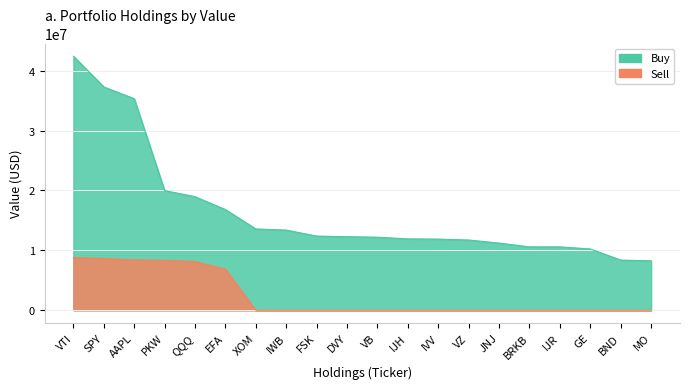

Reading left to right, extract all data points from this chart.

Buy: VTI=42420000	SPY=37288000	AAPL=35324000	PKW=19979000	QQQ=18961000	EFA=16814000	XOM=13578000	IWB=13386000	FSK=12389000	DVY=12285000	VB=12199000	IJH=11917000	IVV=11881000	VZ=11731000	JNJ=11216000	BRKB=10585000	IJR=10584000	GE=10235000	BND=8381000	MO=8257000
Sell: VTI=8798000	SPY=8655000	AAPL=8431000	PKW=8350000	QQQ=8147000	EFA=6845000	XOM=0	IWB=0	FSK=0	DVY=0	VB=0	IJH=0	IVV=0	VZ=0	JNJ=0	BRKB=0	IJR=0	GE=0	BND=0	MO=0